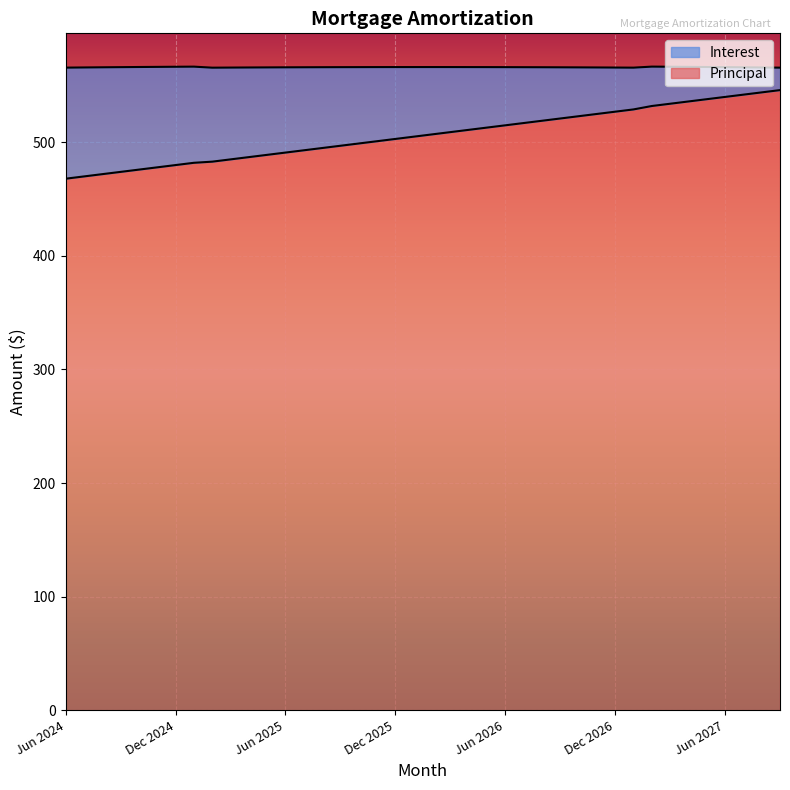

What is the value of the 34th point from the left?

534